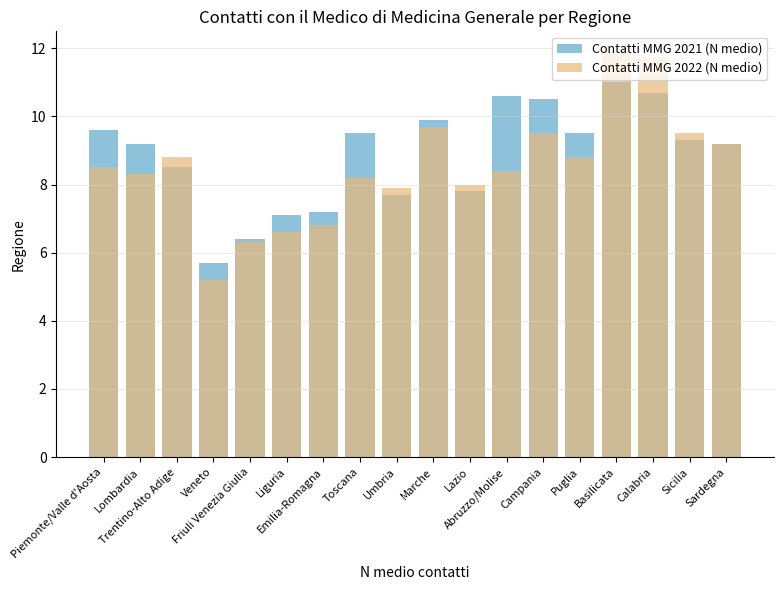

What position from the right is Umbria?

10